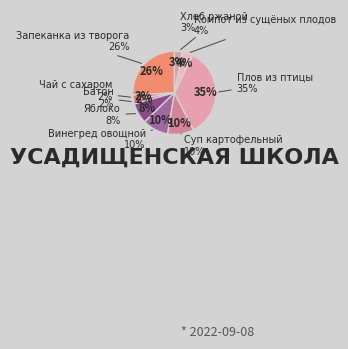

What is the smallest slice in the pie chart?

Батон